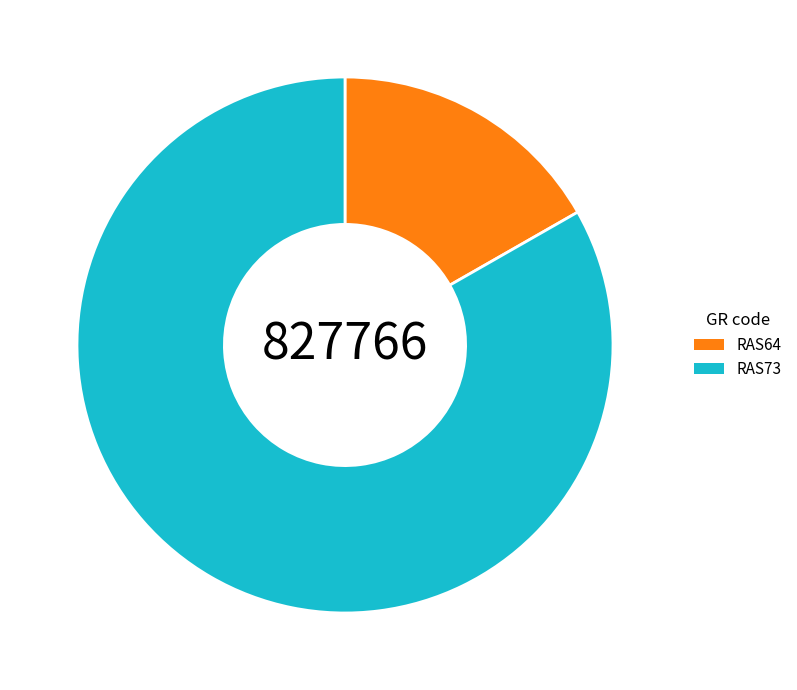

What is the smallest slice in the pie chart?

RAS64